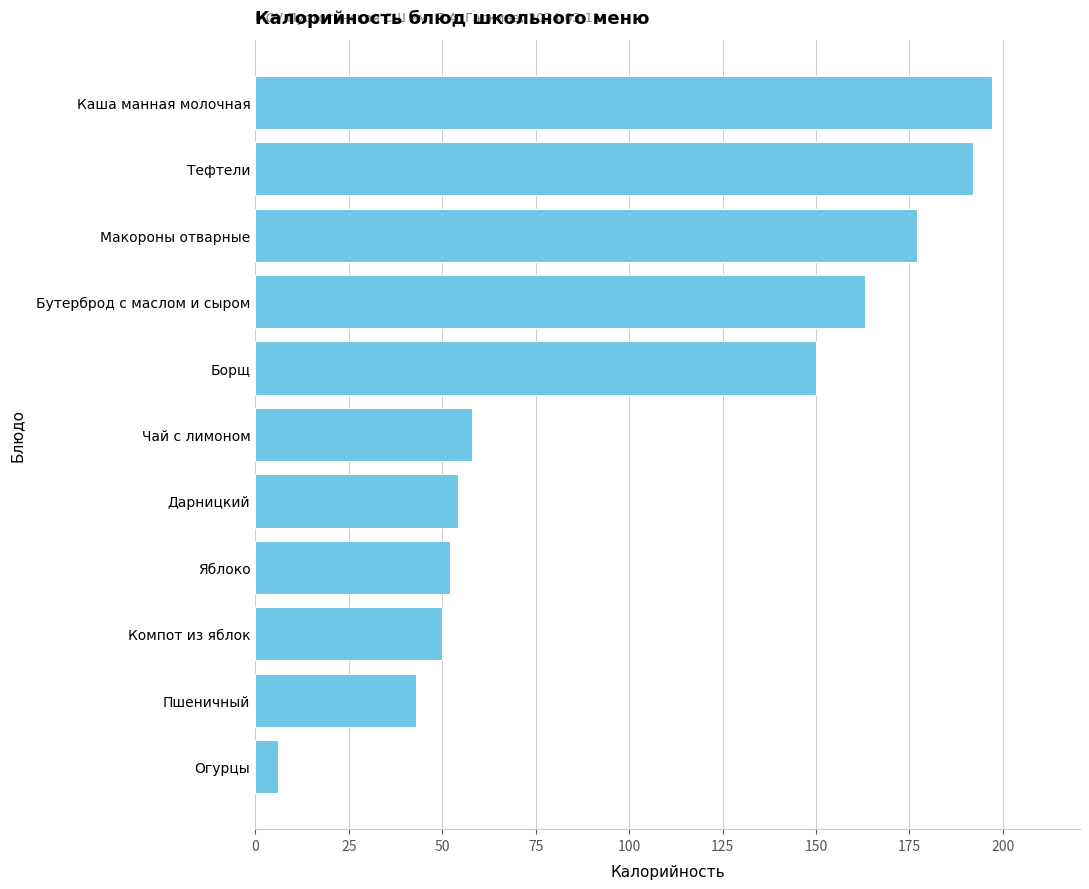

What is the difference between the maximum and second lowest values?

154.0